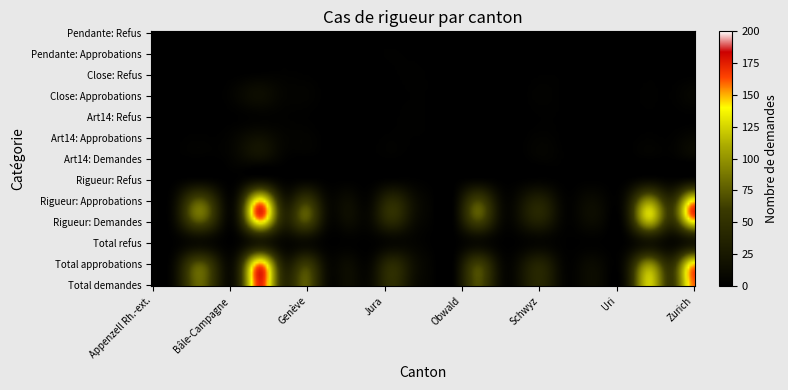

Is it true that Glaris equals 0 at 2?

True